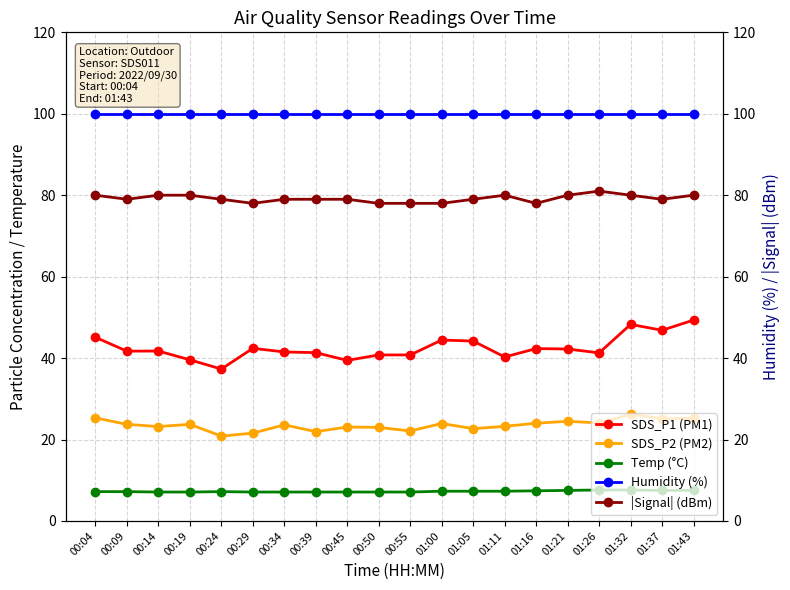

Which has a higher value, 00:09 or 00:24?

00:09